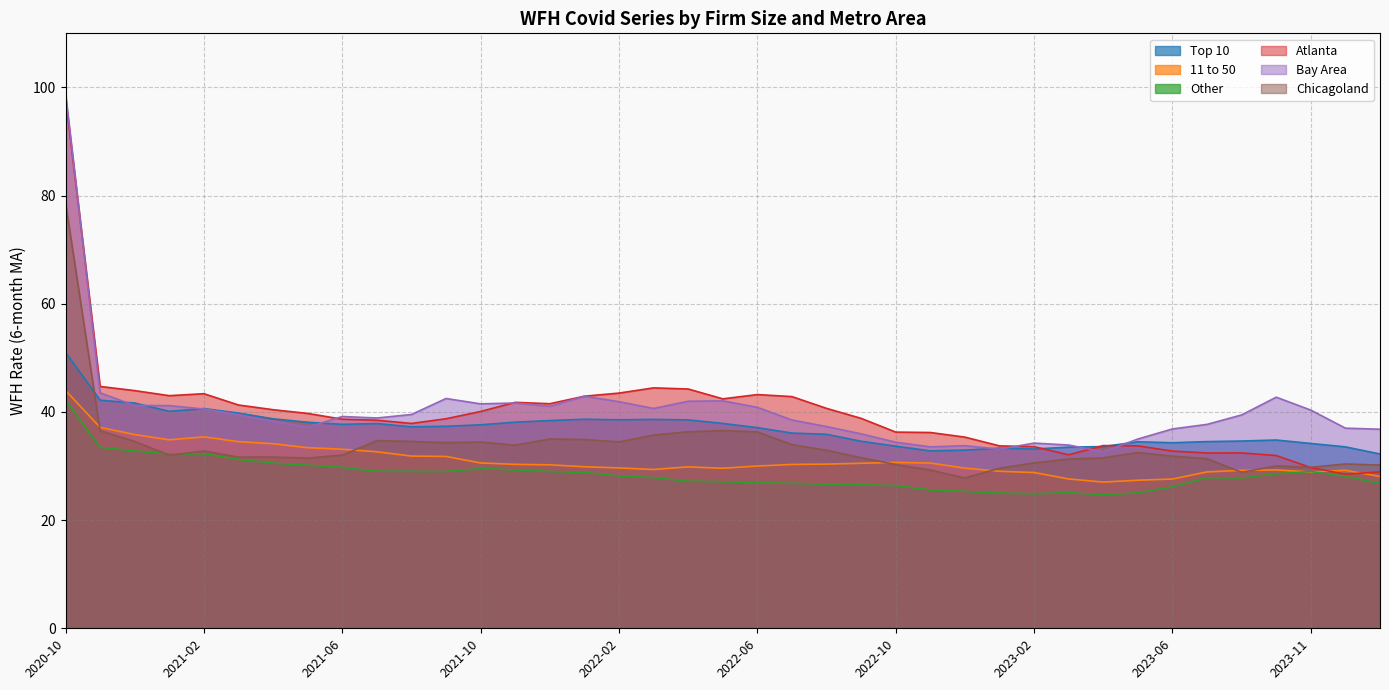

At 2023-07, list the series in order from largest to smallest.

Bay Area, Top 10, Atlanta, Chicagoland, 11 to 50, Other